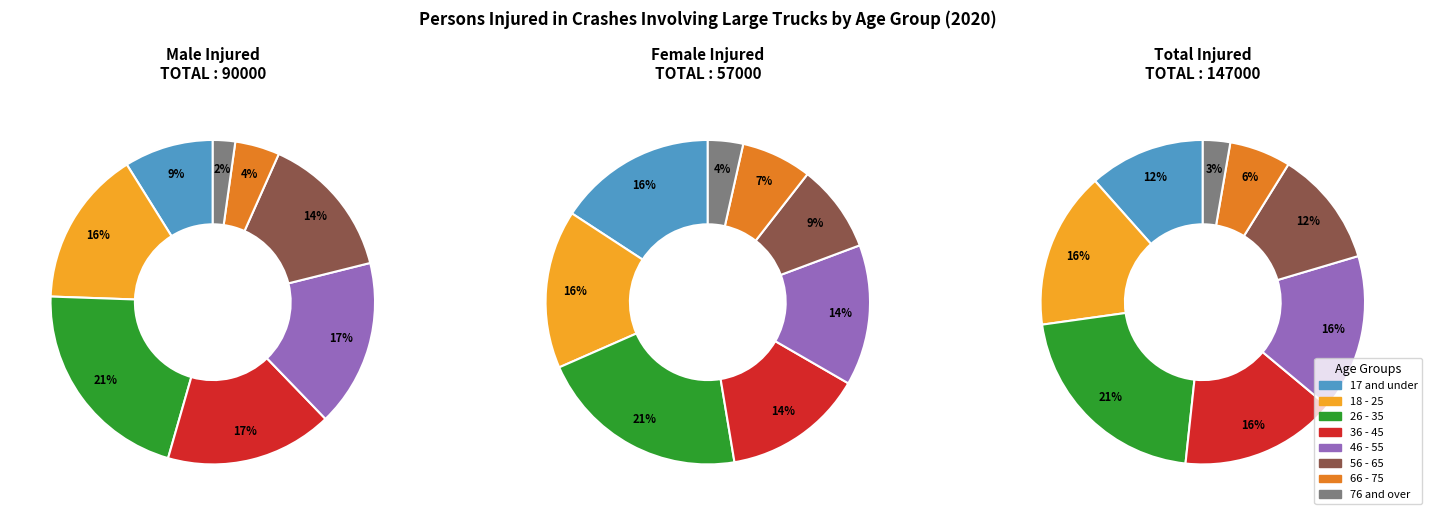

To the nearest percent, what is the combined percentage of 56 - 65 and 17 and under?

23%